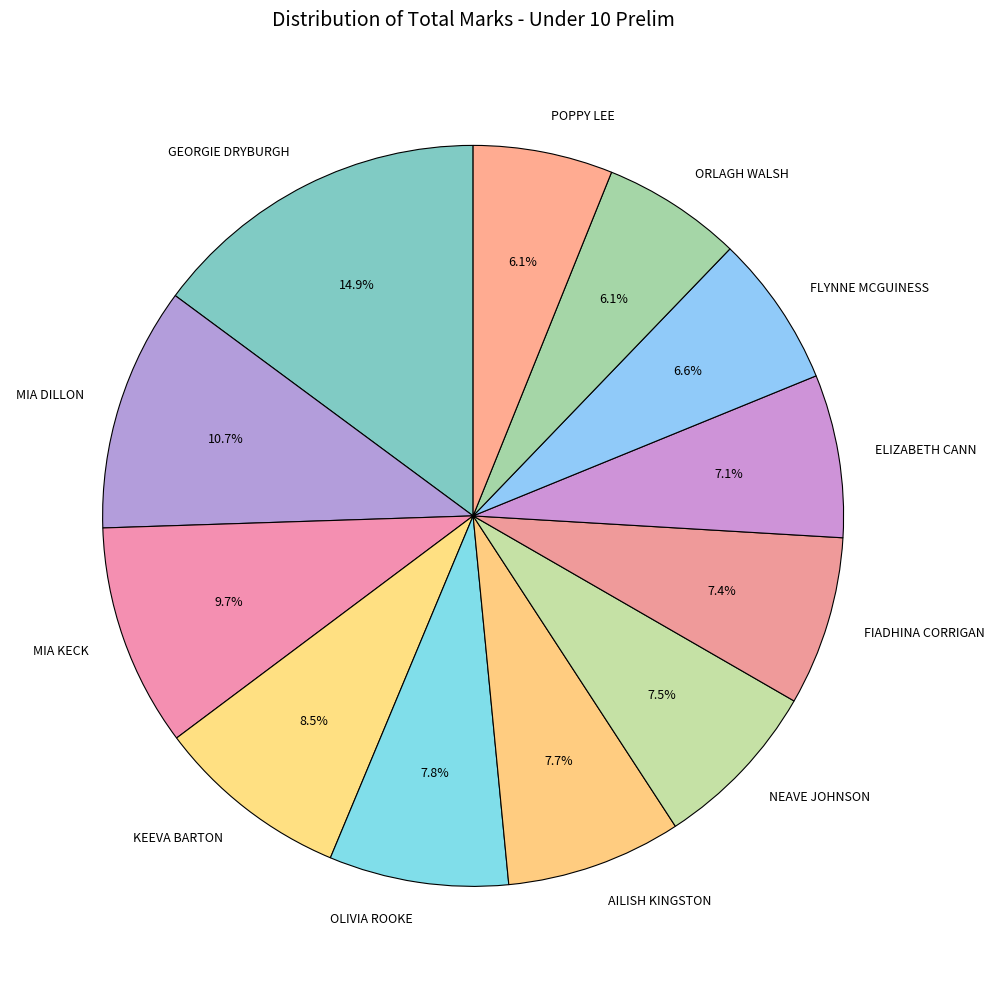

Which slice is the largest?

GEORGIE DRYBURGH